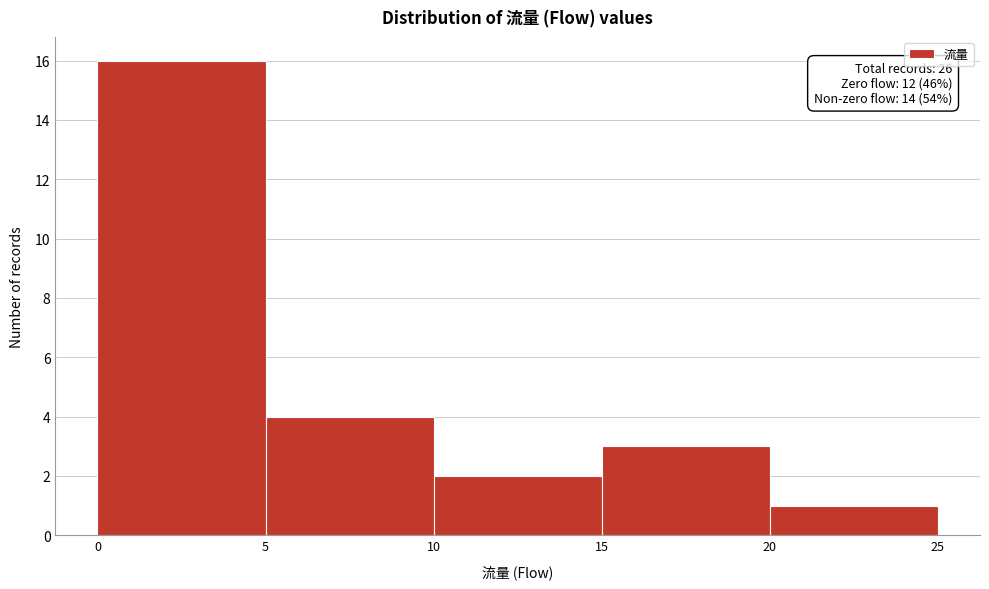

Which range on the x-axis has the tallest bar?

0 to 5